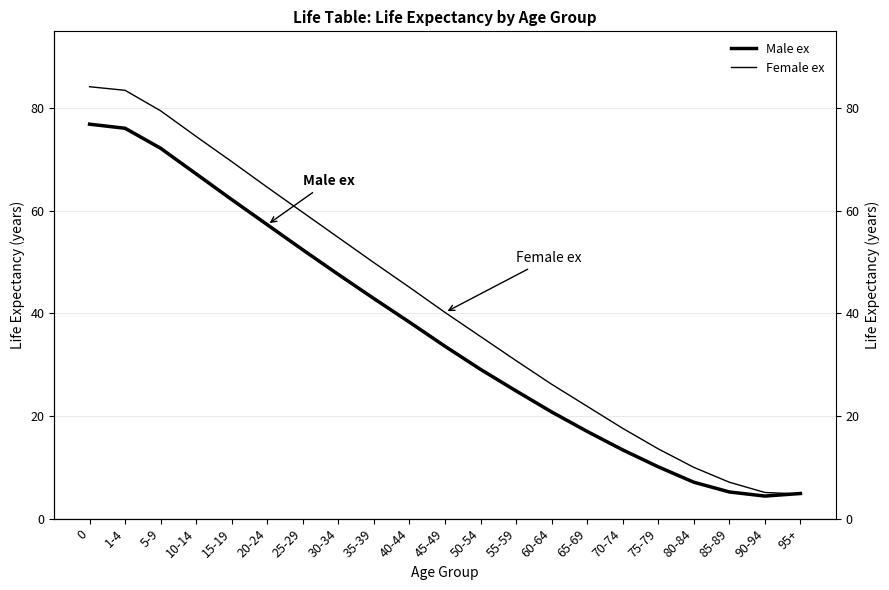

Is it true that Female ex equals 26.2 at 60-64?

True